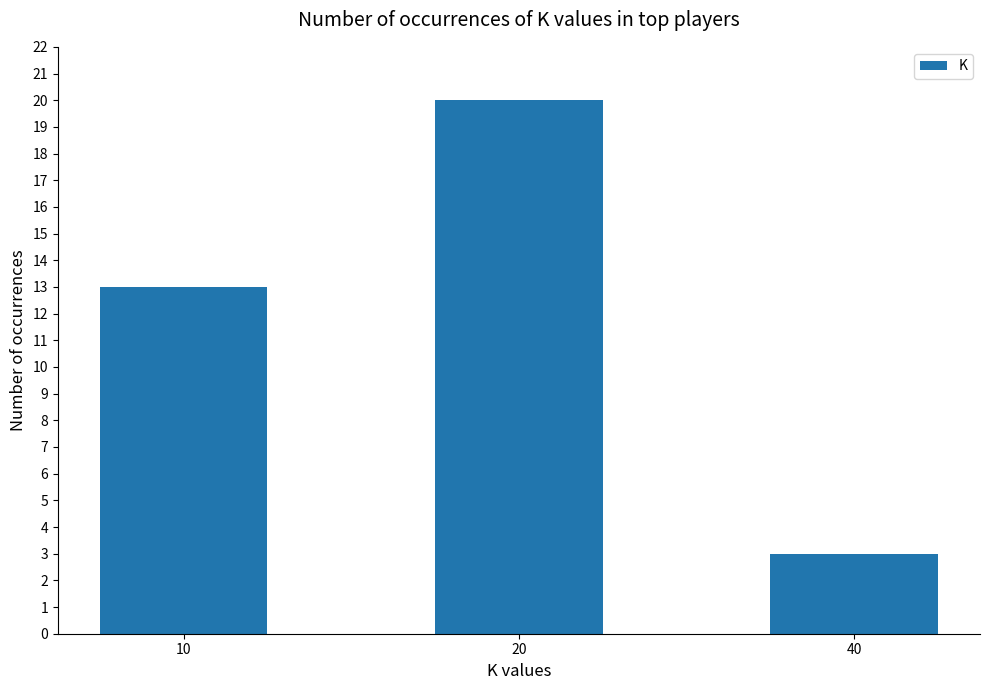

The chart shows a value of 3 at 40. True or false?

True